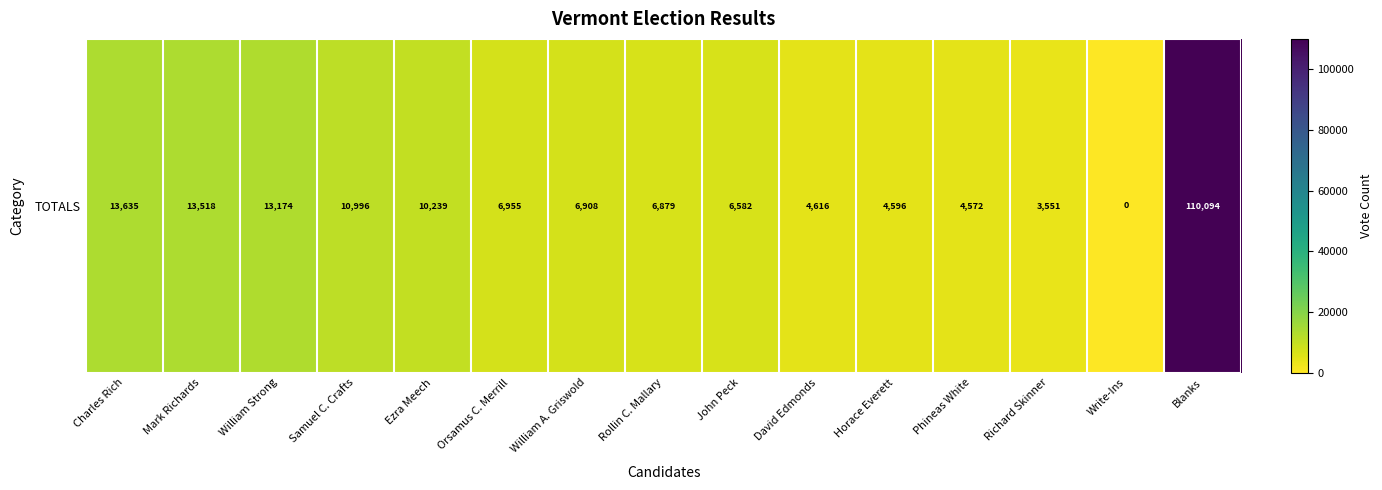

What is the difference between the second highest and minimum values?

13635